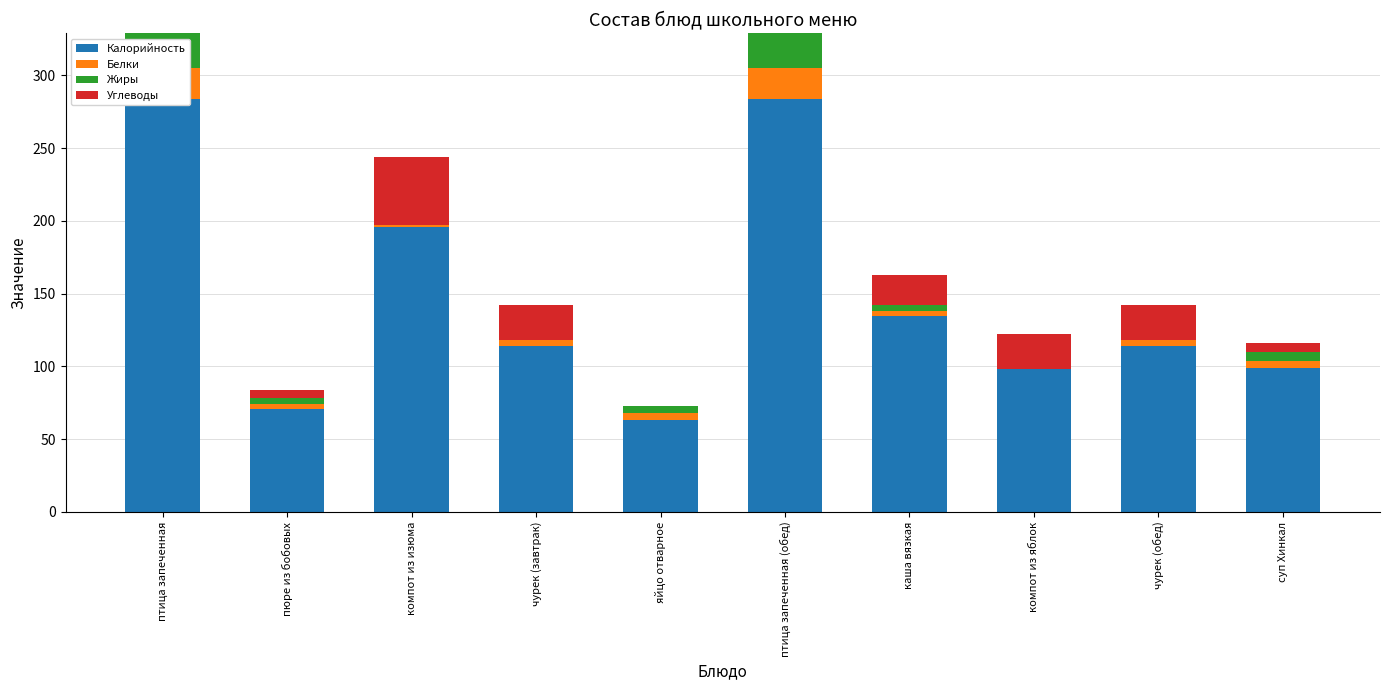

What is the sum of all Углеводы values?

152